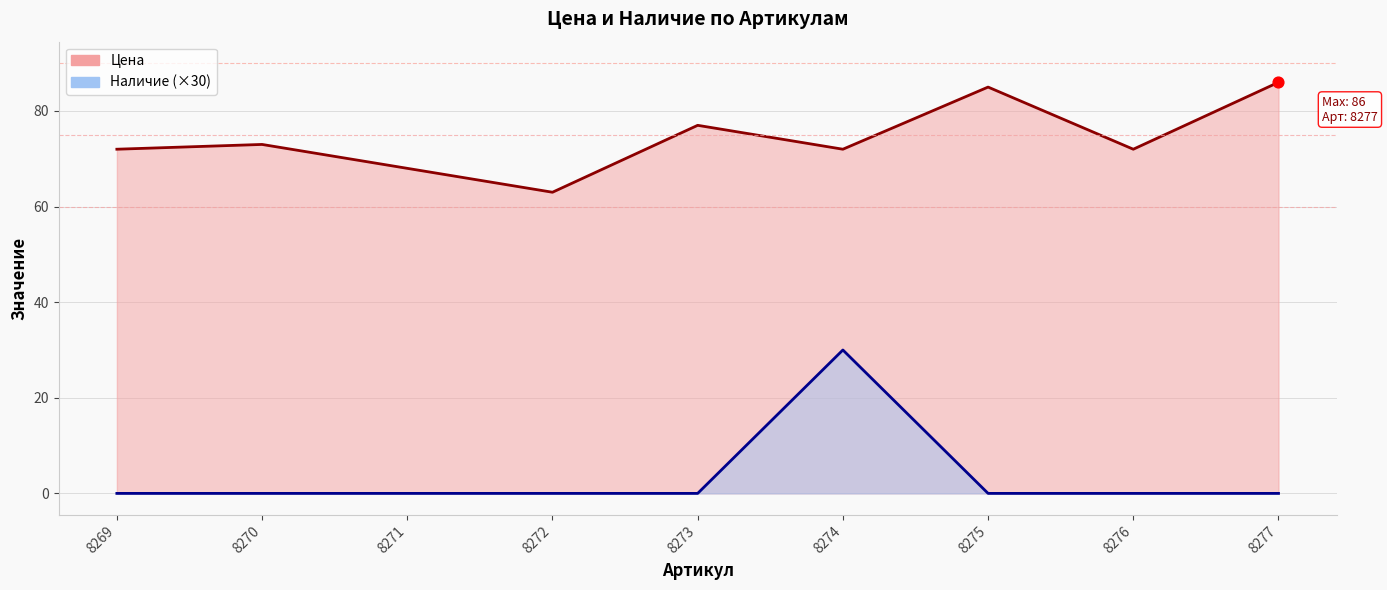

What is the total value across all series at 8272?

63